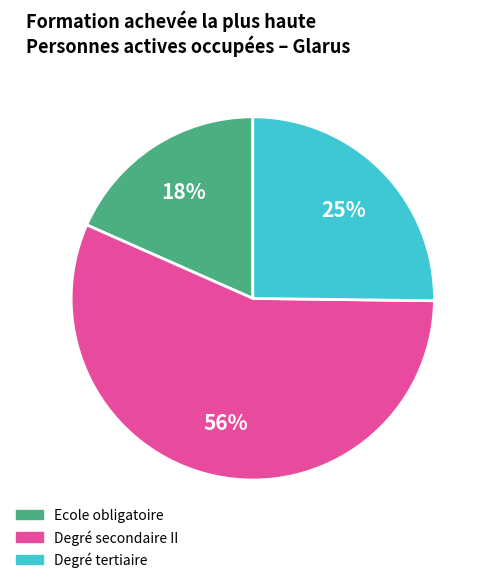

Is it true that Degré secondaire II is 44% of the pie?

False